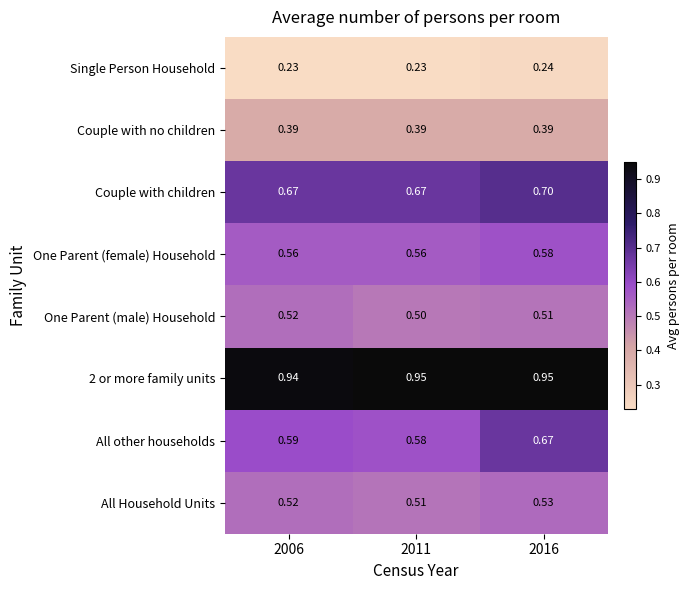

Is the value of Couple with children at 2006 greater than the value of 2 or more family units at 2011?

No